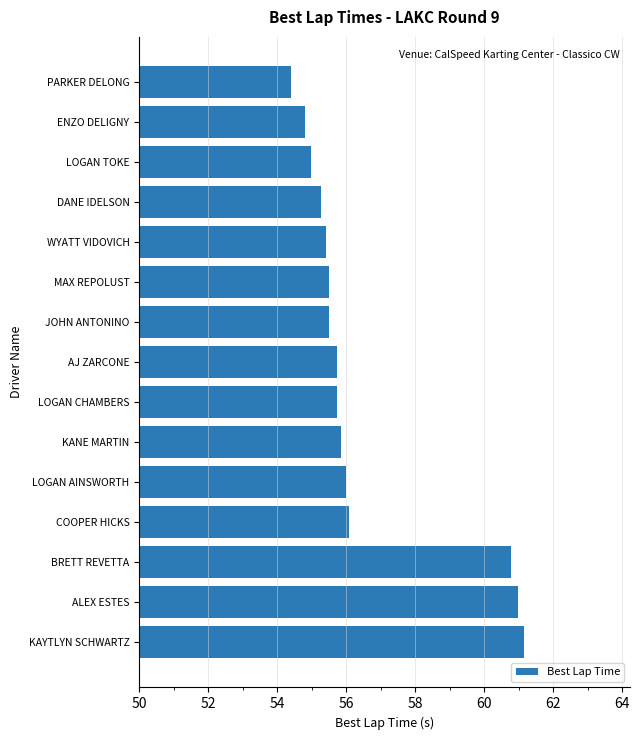

What is the sum of the values at ENZO DELIGNY and PARKER DELONG?

109.2